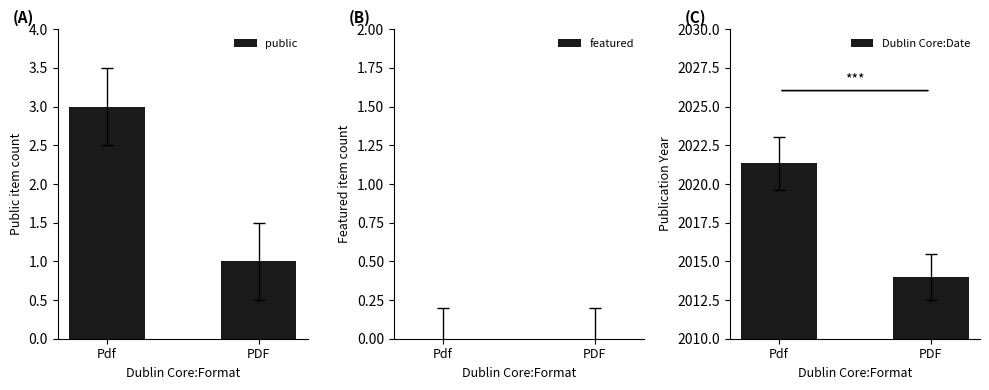

List the series in order of their peak value, highest first.

Dublin Core:Date, public, featured